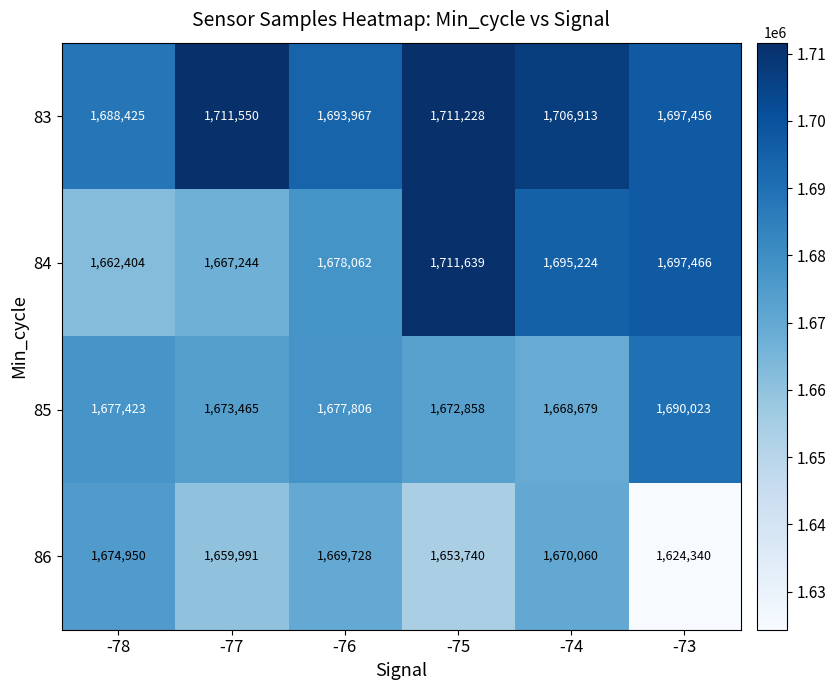

Rank the series by their maximum value, from highest to lowest.

84, 83, 85, 86